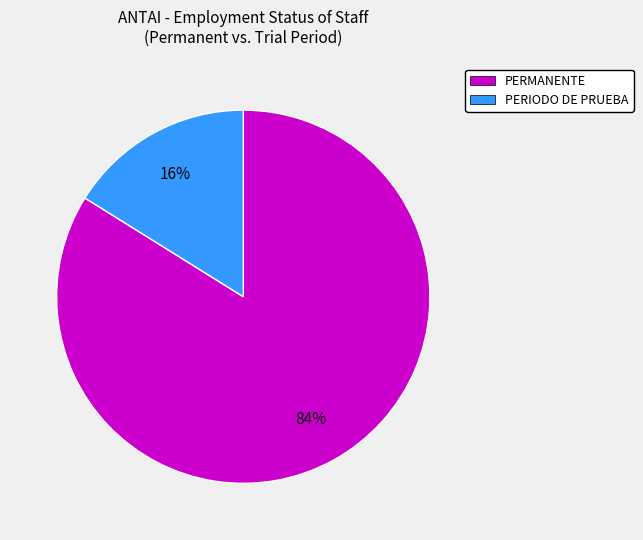

Does PERMANENTE account for over 50% of the chart?

Yes